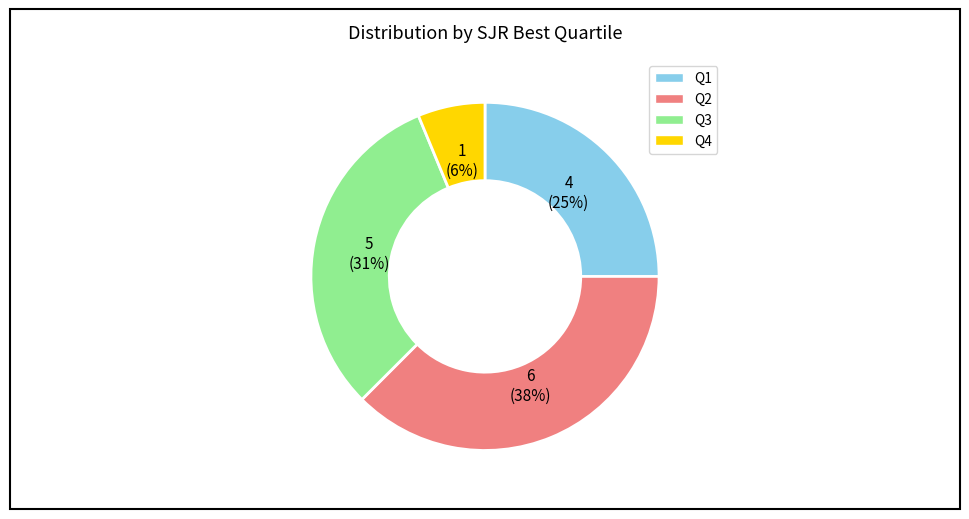

Combined, do Q2 and Q4 account for over 50%?

No